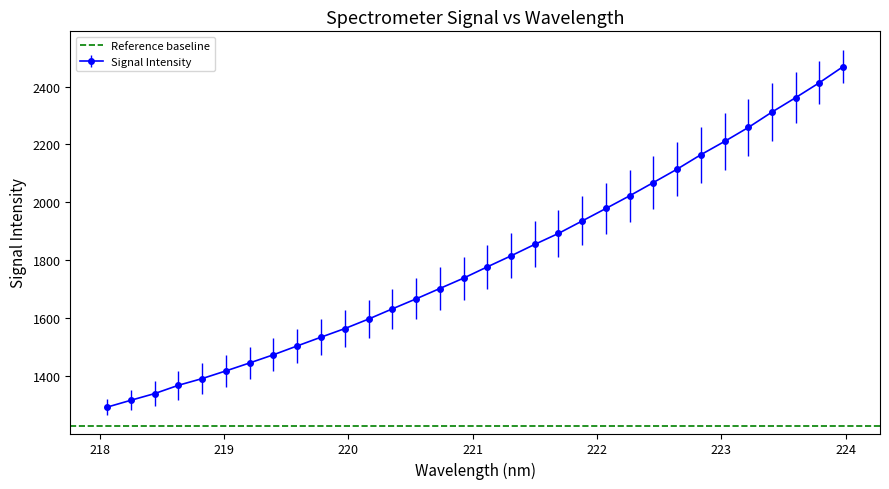

Reading left to right, extract all data points from this chart.

1291.9	1315.7	1338.7	1367.4	1390.6	1417.2	1444.7	1473.0	1503.6	1533.7	1563.4	1596.3	1631.5	1666.1	1701.9	1737.8	1776.8	1814.9	1854.6	1892.5	1935.6	1978.8	2022.6	2068.5	2114.8	2164.6	2210.6	2258.8	2312.1	2362.1	2413.7	2469.4